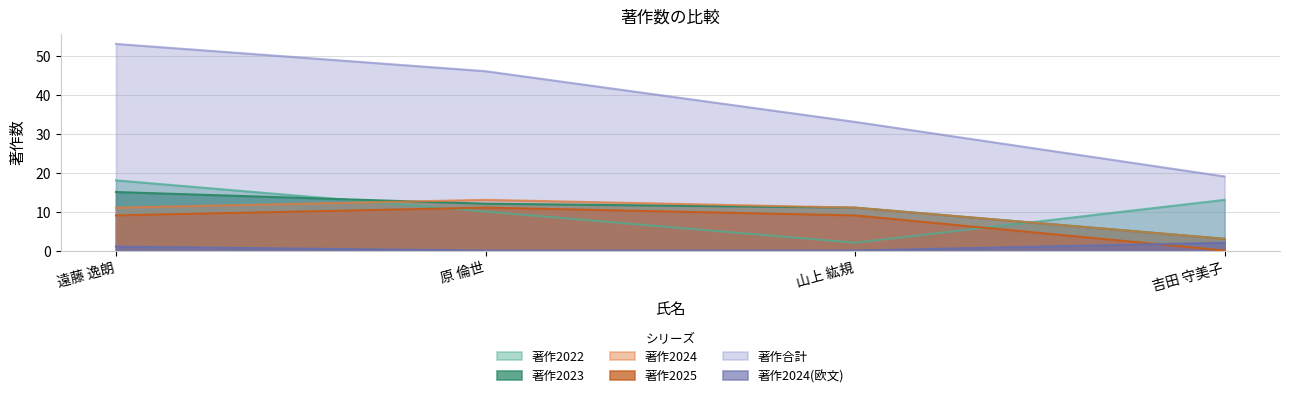

Which has a higher value, 遠藤 逸朗 or 原 倫世?

遠藤 逸朗